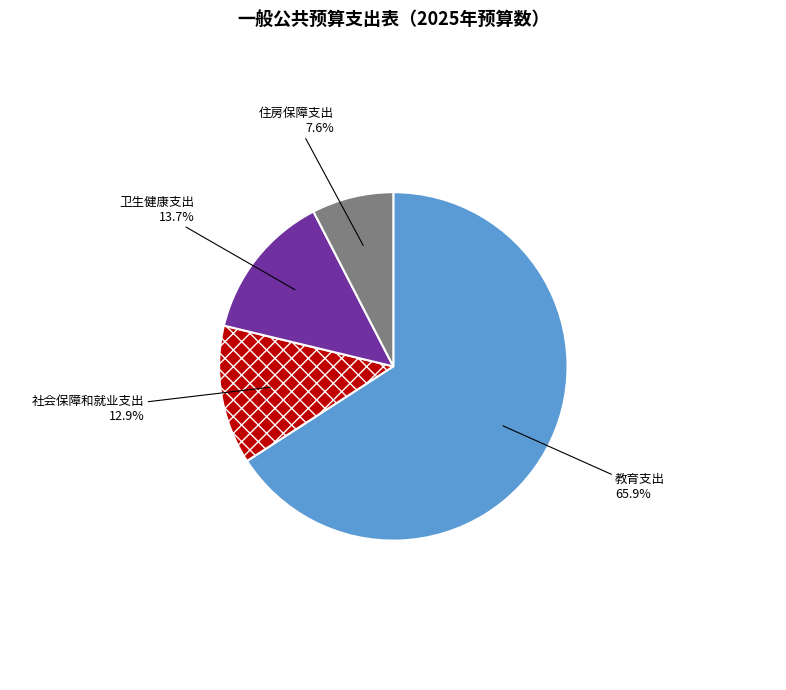

Which slice represents more than half of the pie?

教育支出